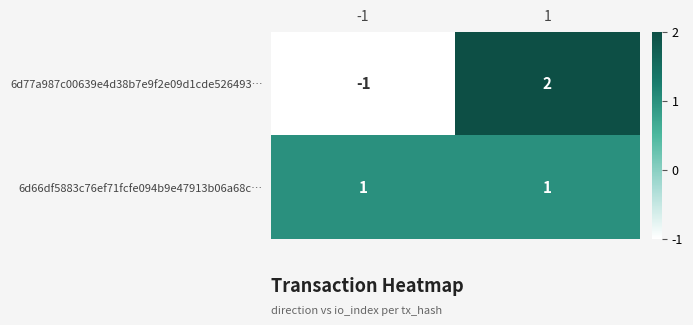

Reading left to right, extract all data points from this chart.

6d77a987c00639e4d38b7e9f2e09d1cde526493…: -1=-1	1=2
6d66df5883c76ef71fcfe094b9e47913b06a68c…: -1=1	1=1